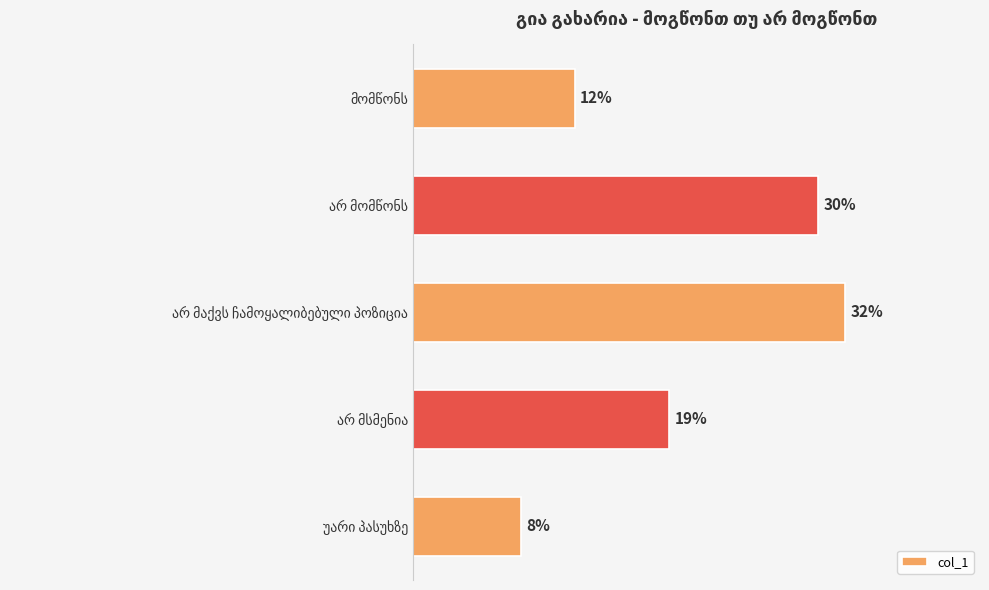

Count the number of data series in this chart.

1